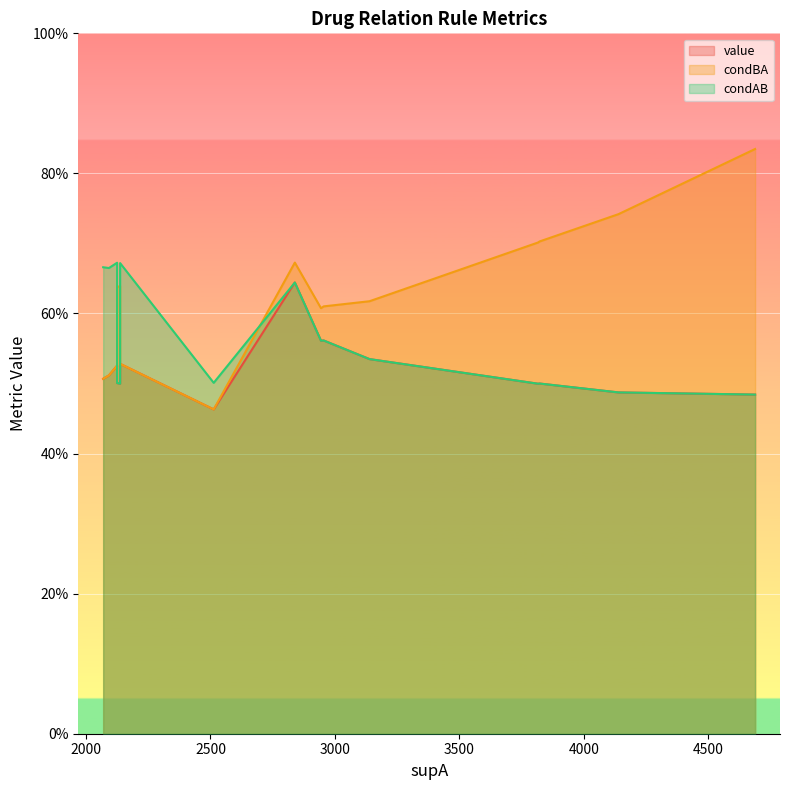

Which series has the largest total across all categories?

condBA